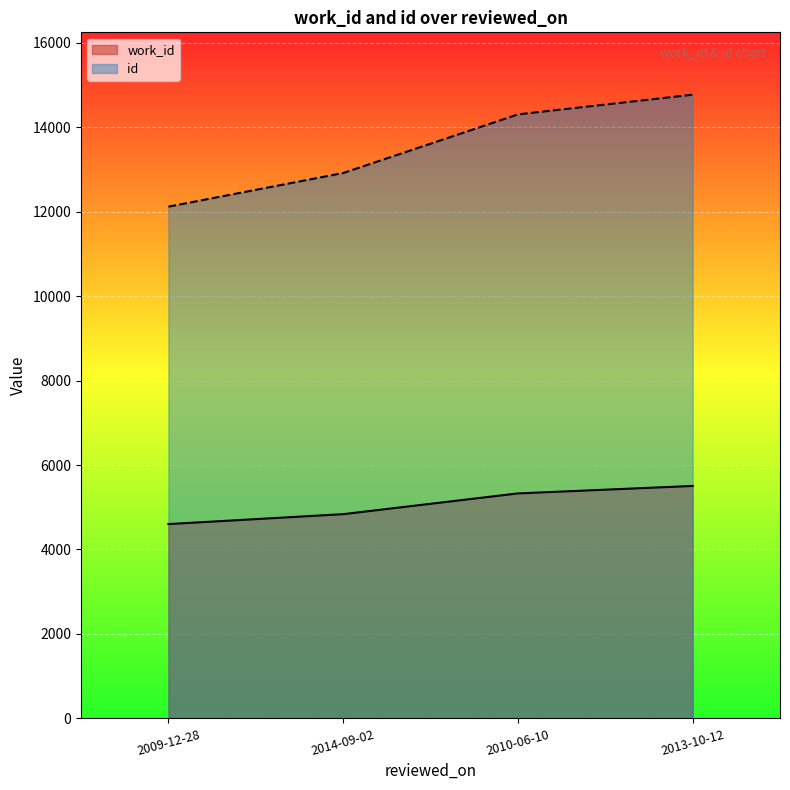

At which category does the chart reach its minimum across all series?

2009-12-28